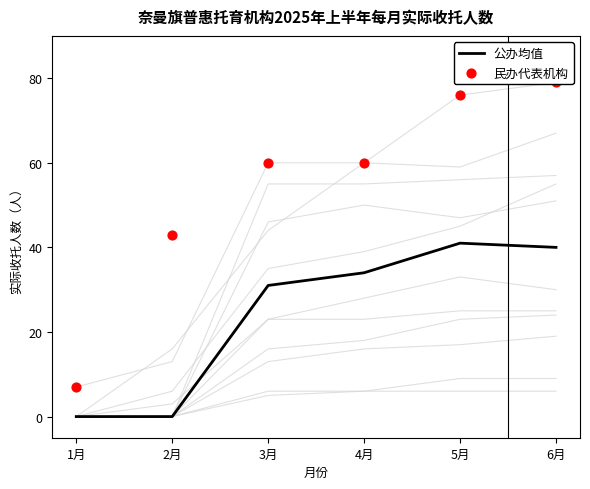

Which series contains the highest Y value?

民办代表机构